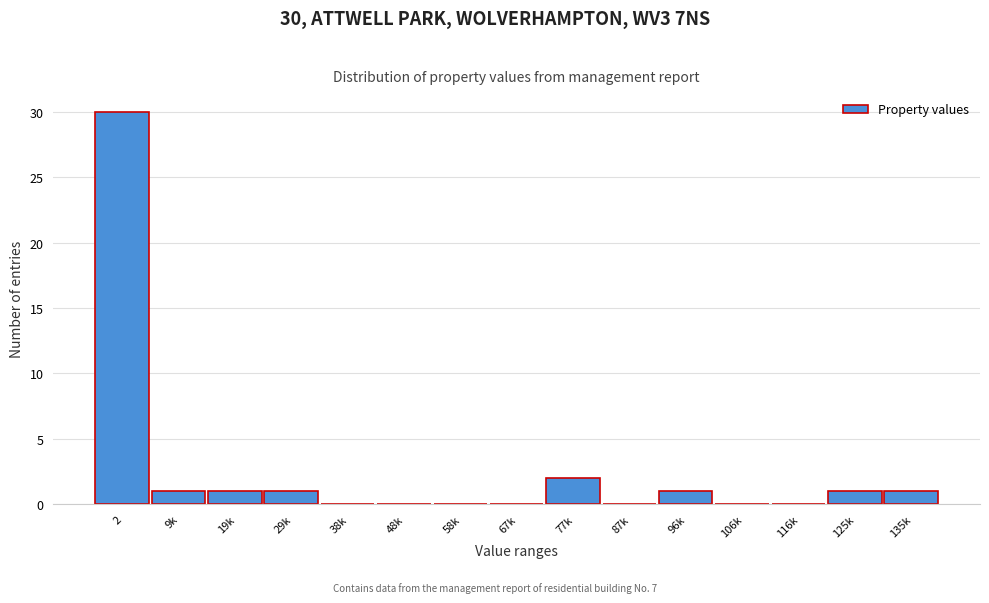

Reading left to right, what are all the values shown in this chart?

2=30	9k=1	19k=1	29k=1	38k=0	48k=0	58k=0	67k=0	77k=2	87k=0	96k=1	106k=0	116k=0	125k=1	135k=1